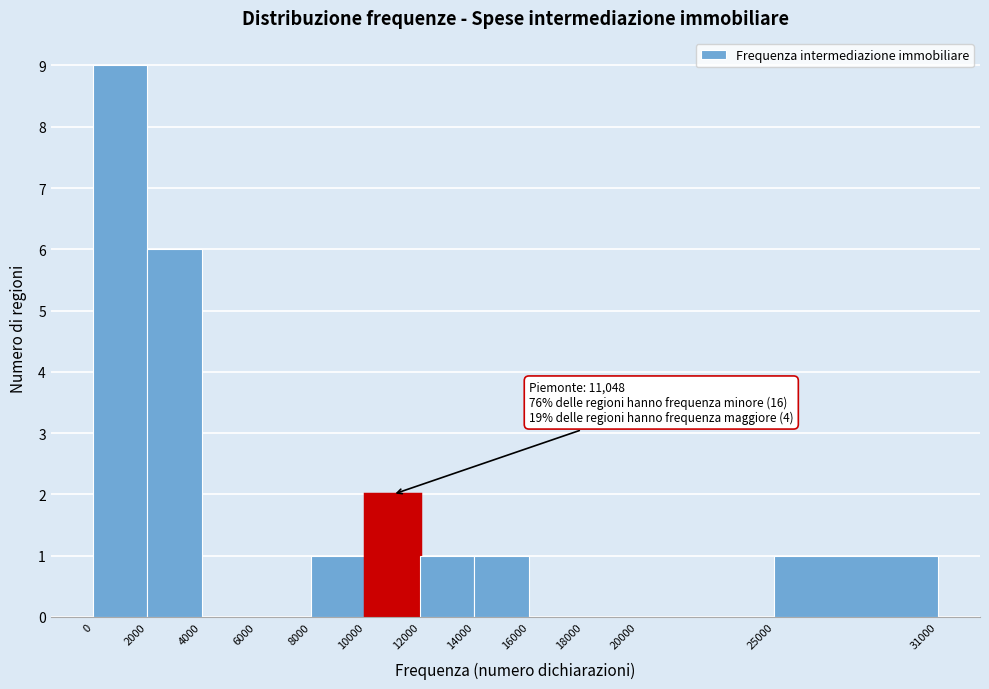

Which range on the x-axis has the tallest bar?

0 to 2000